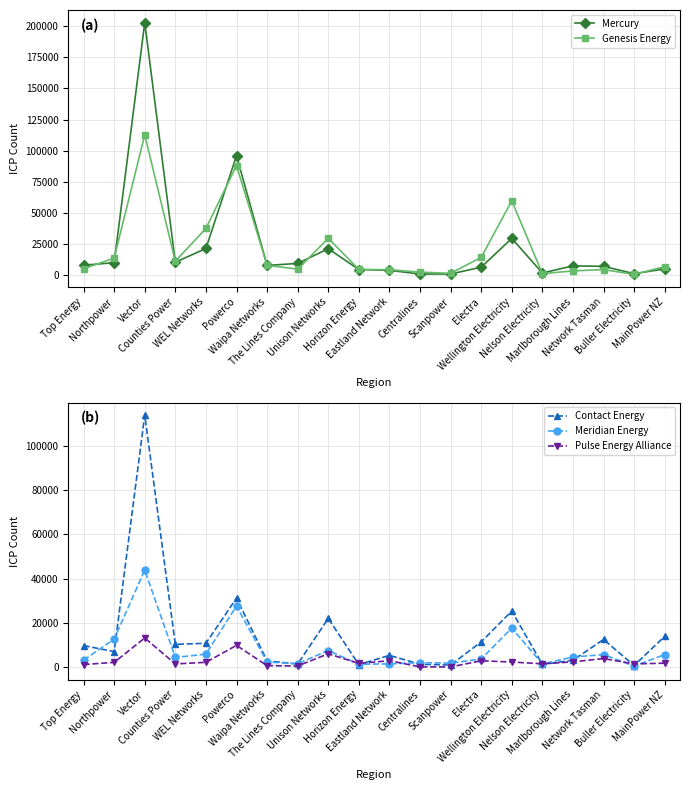

Between which two adjacent categories do Meridian Energy and Pulse Energy Alliance first intersect?

Unison Networks and Horizon Energy